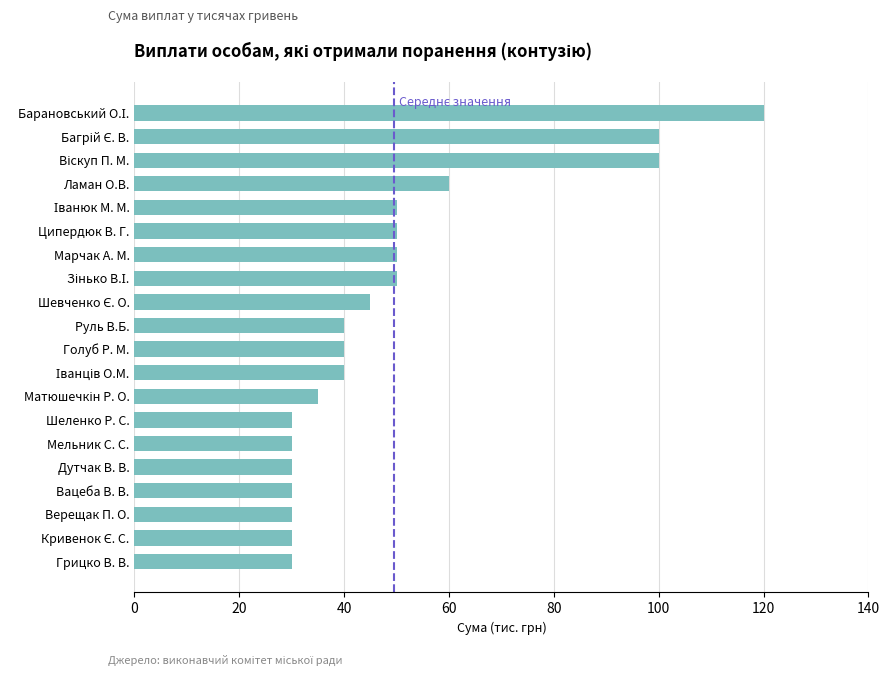

What is the maximum value shown in the chart?

120